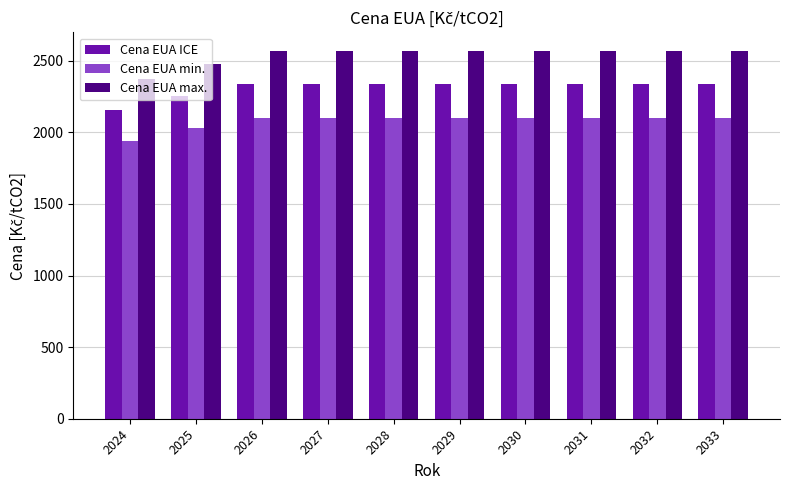

What is the highest value of the Cena EUA ICE series?

2336.0